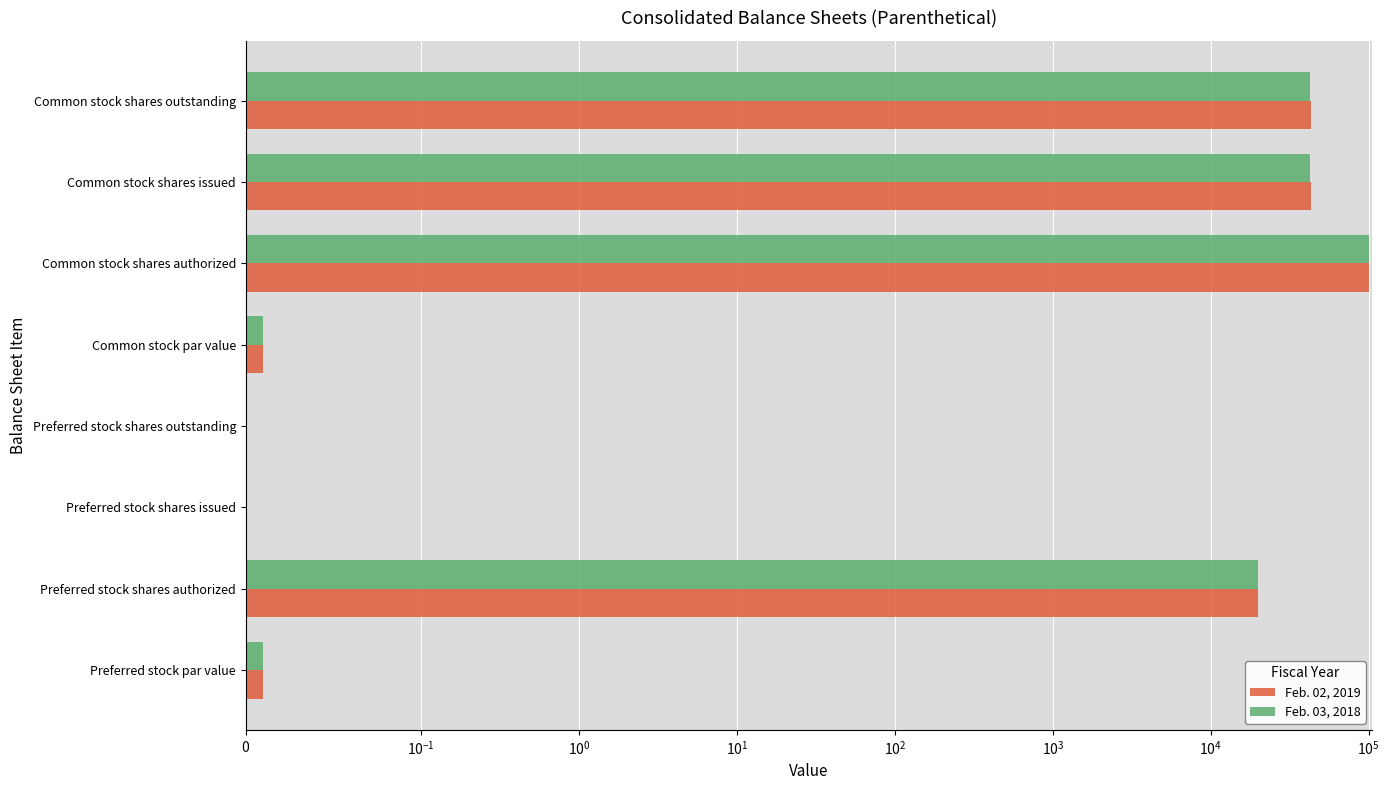

What is the sum of all Feb. 03, 2018 values?

205234.0